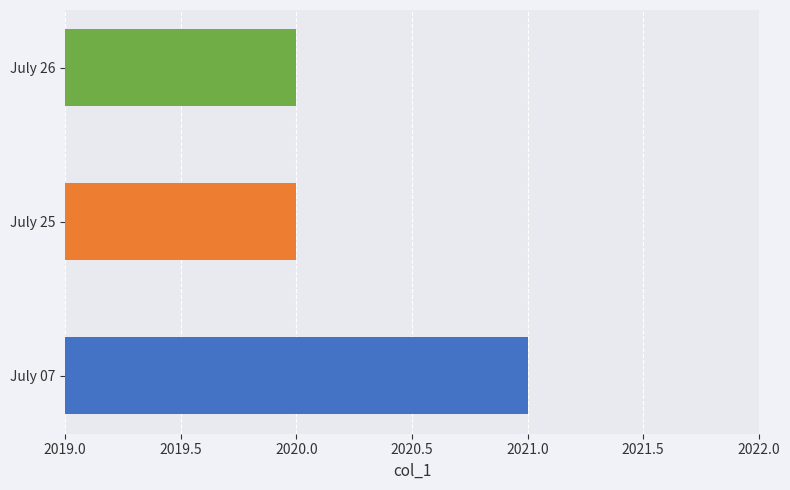

Which category has the highest value across all series?

July 07